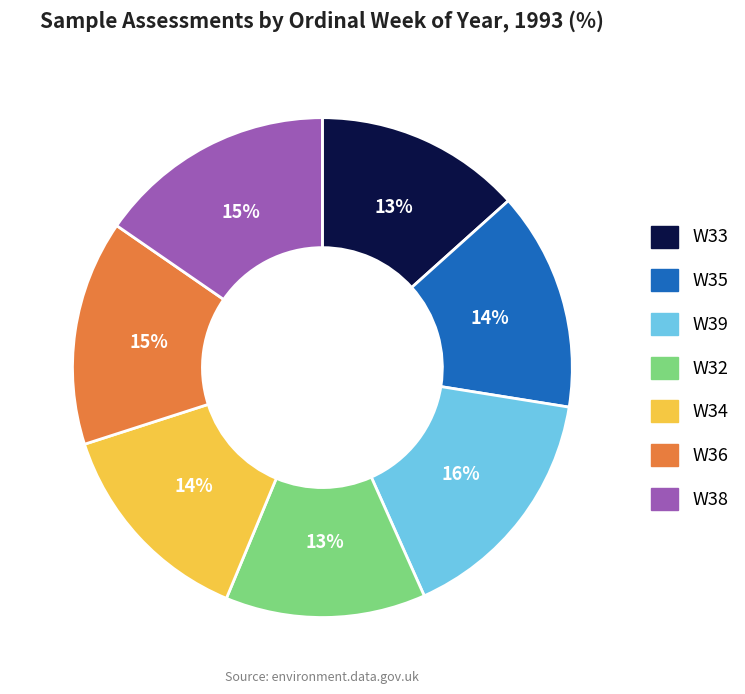

Do W33 and W34 together represent more than half of the pie?

No